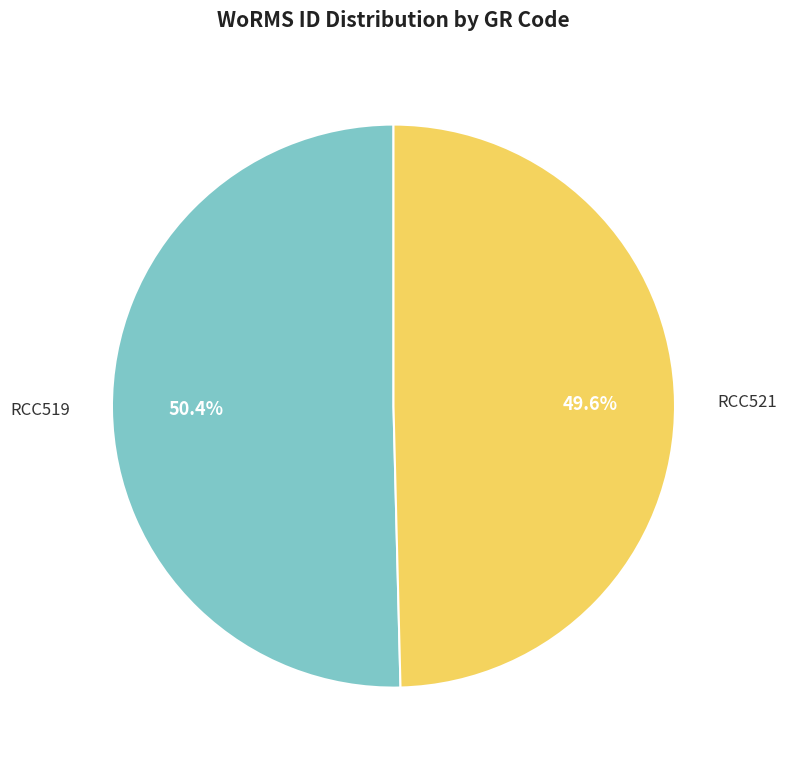

Does any single category account for the majority?

Yes